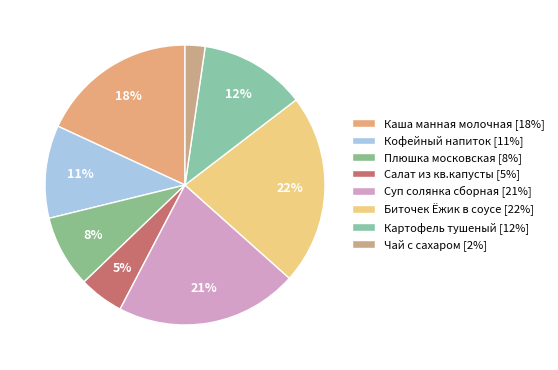

The Салат из кв.капусты slice represents 5% of the pie. True or false?

True